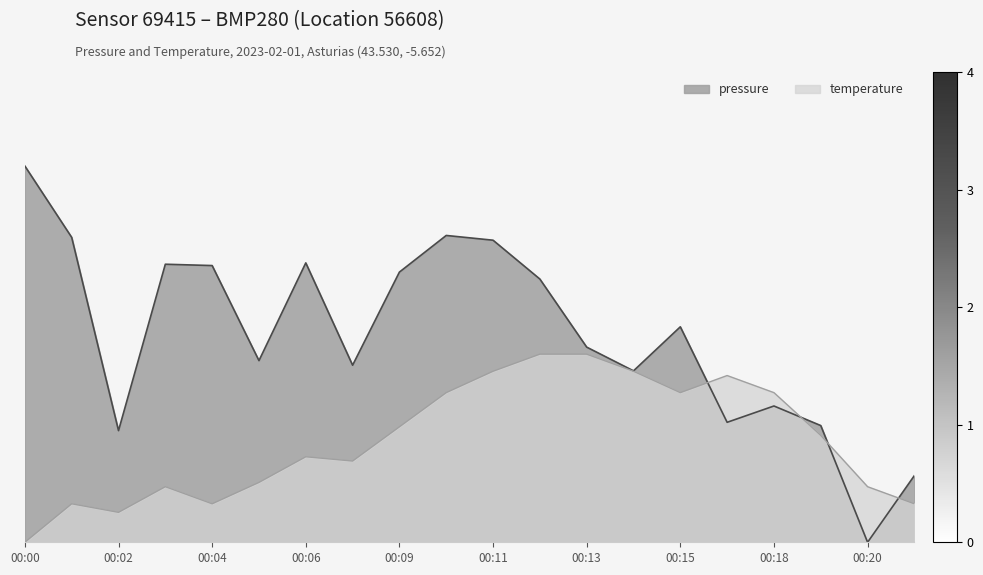

At which label is temperature closest to 1?

00:06